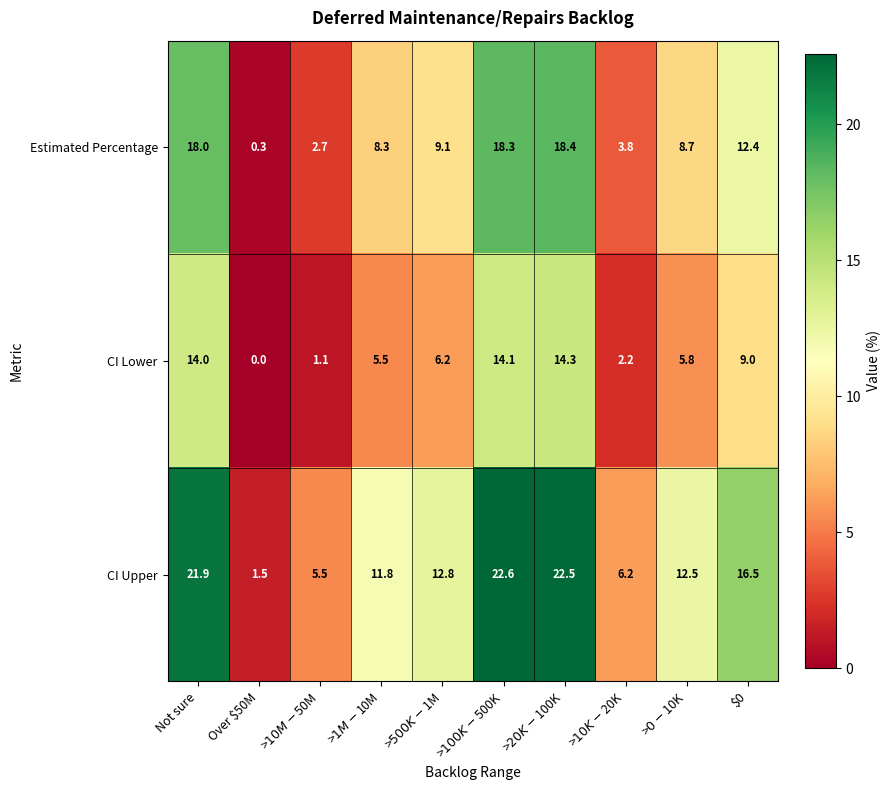

Reading left to right, extract all data points from this chart.

Estimated Percentage: 18.0	0.3	2.7	8.3	9.1	18.3	18.4	3.8	8.7	12.4
CI Lower: 14.0	0.0	1.1	5.5	6.2	14.1	14.3	2.2	5.8	9.0
CI Upper: 21.9	1.5	5.5	11.8	12.8	22.6	22.5	6.2	12.5	16.5